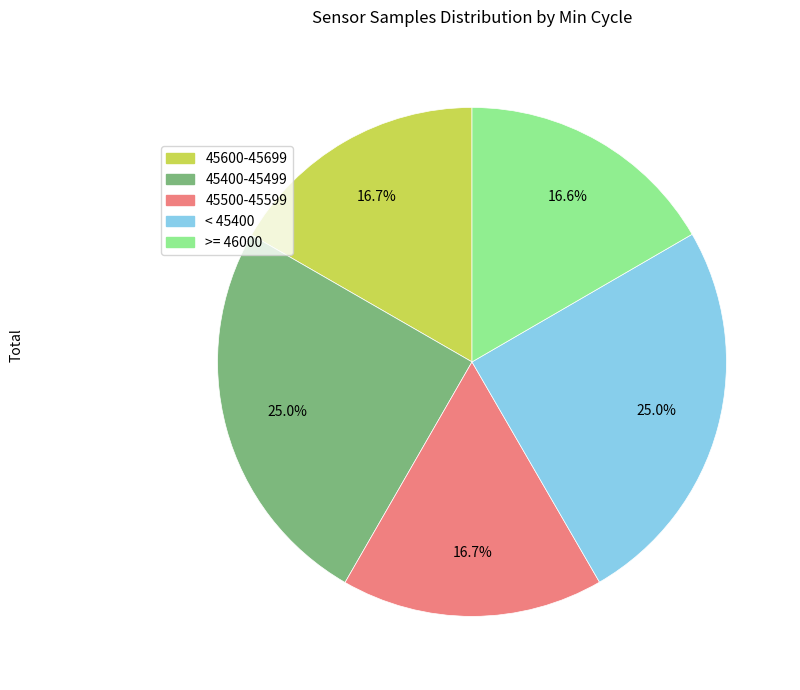

Is there a majority slice in this chart?

No